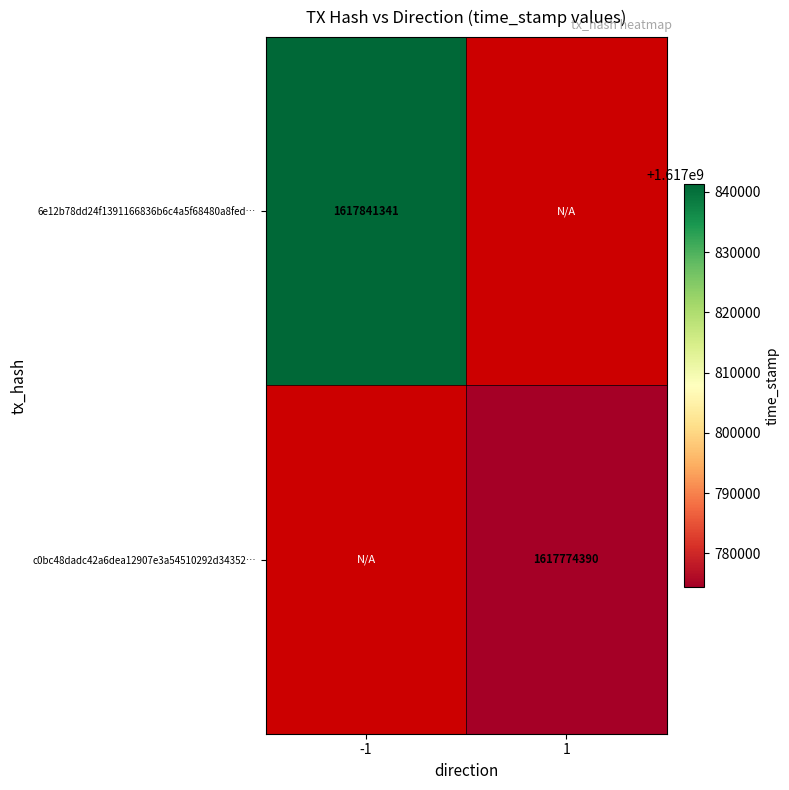

At how many categories does at least one series exceed 1617784457?

1